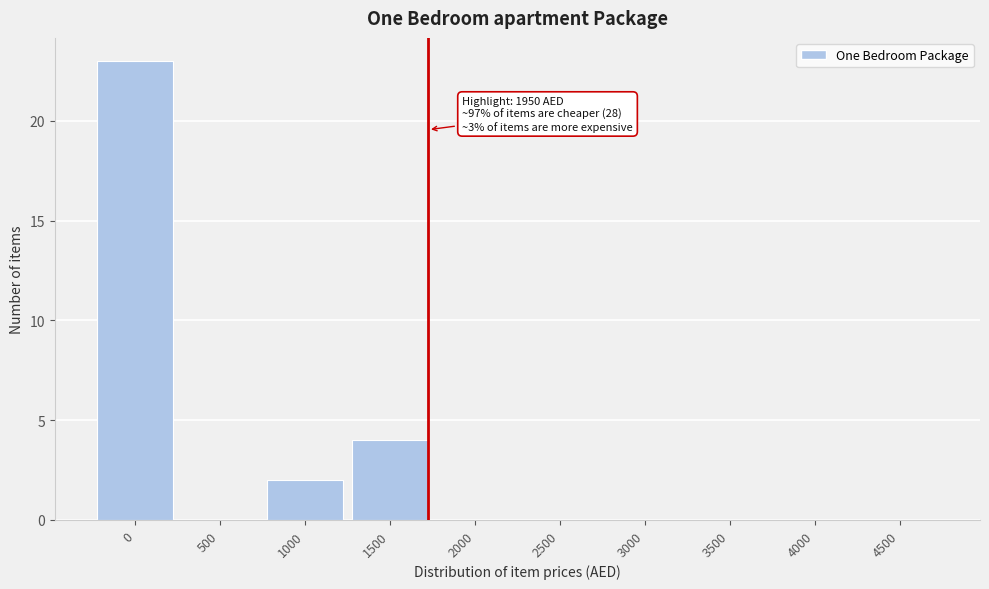

Reading left to right, list all the values displayed in this chart.

0=23	500=0	1000=2	1500=4	2000=0	2500=0	3000=0	3500=0	4000=0	4500=0